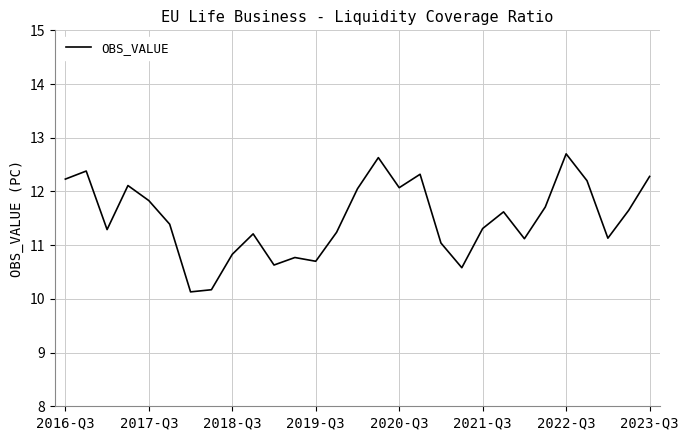

What is the difference between the maximum and minimum values?

2.6